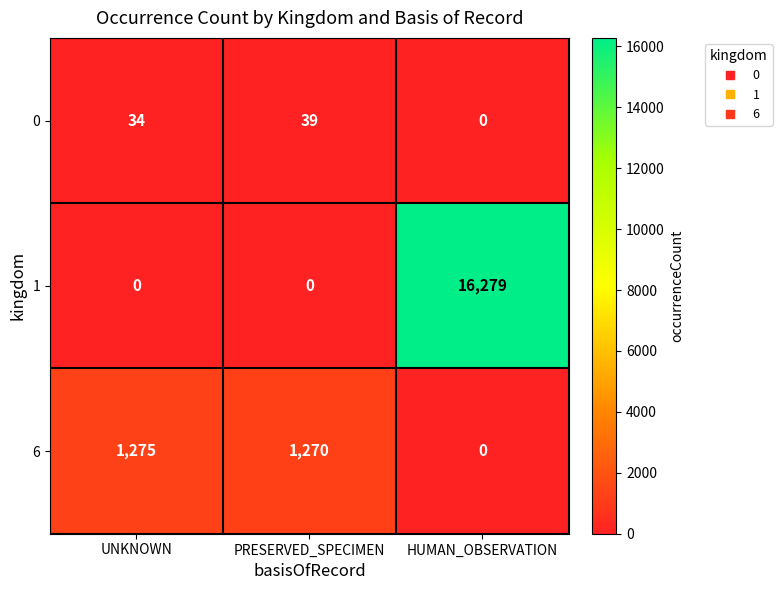

Read the 6 value at UNKNOWN, to the nearest 50.

1300